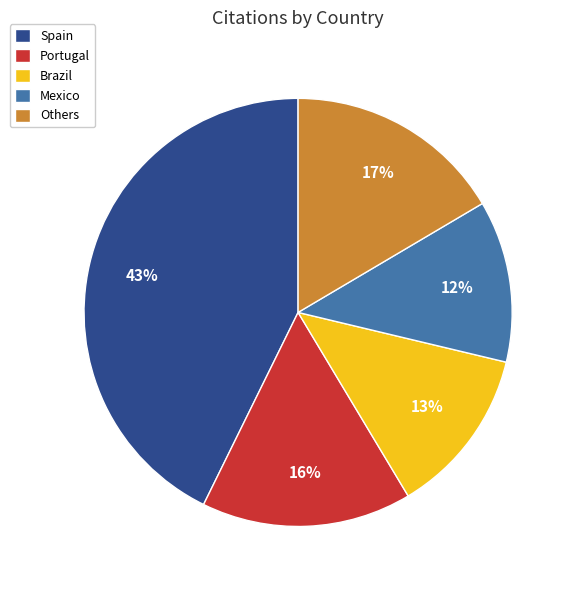

Count the number of slices in the pie.

5